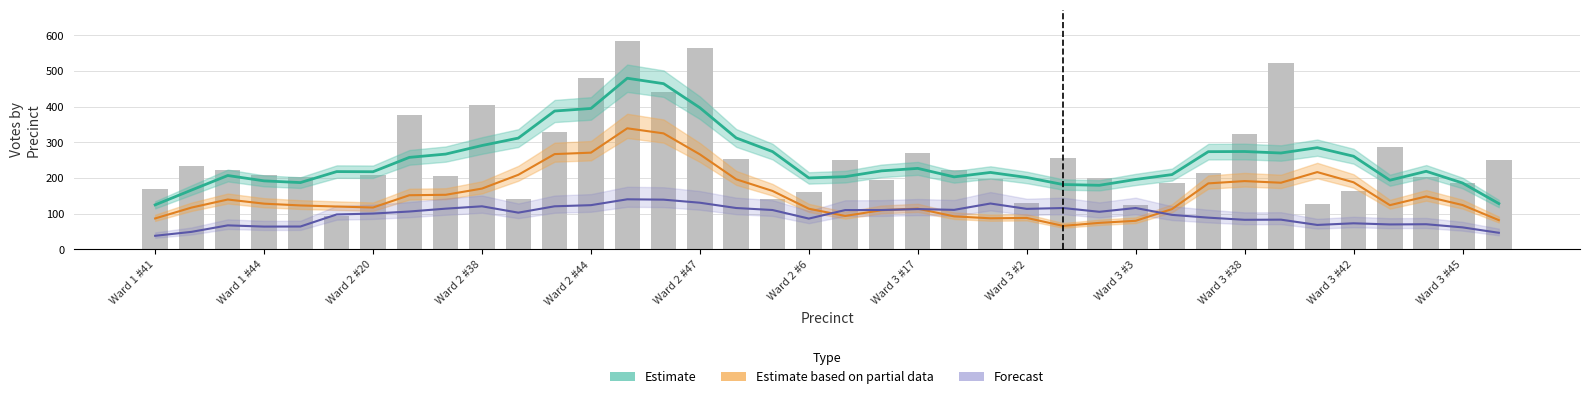

At which category does the chart reach its peak across all series?

13